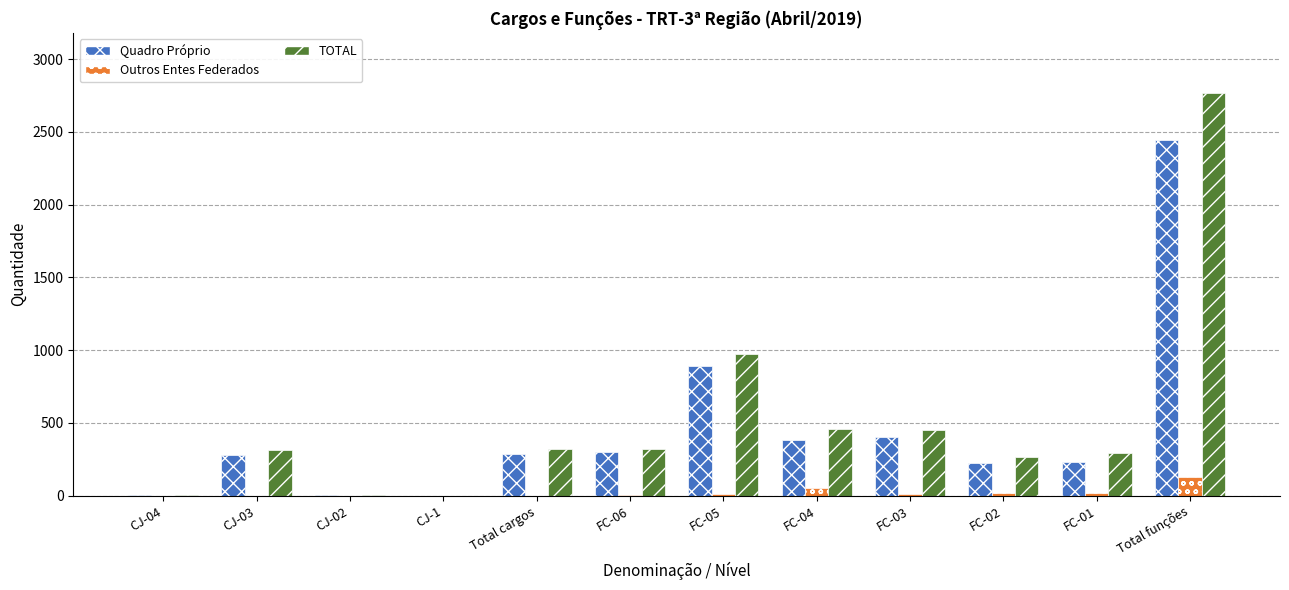

How many groups of bars are there?

12